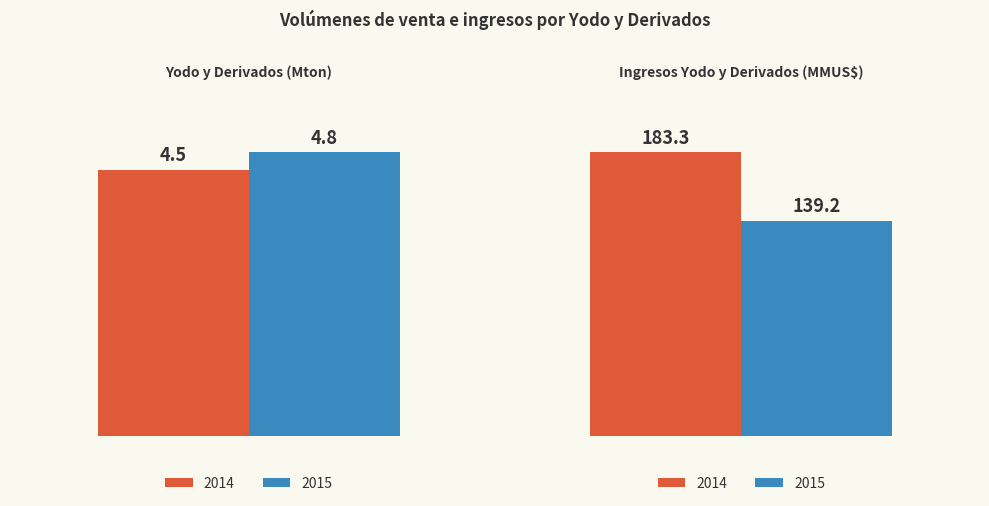

Which category has the lowest value across all series?

Yodo y Derivados (Mton)